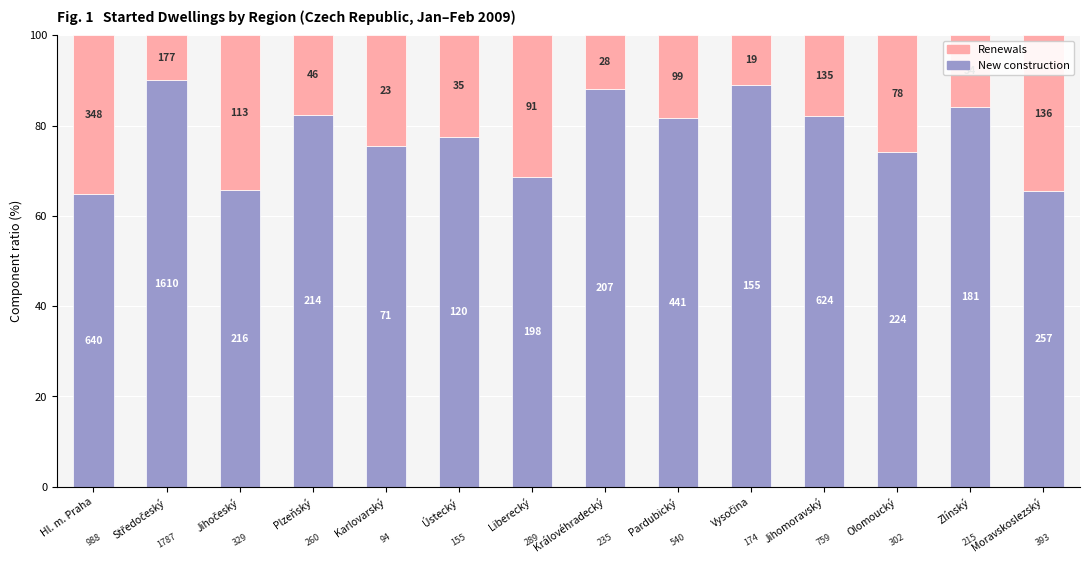

What is the total value across all series at Jihočeský?

100.0